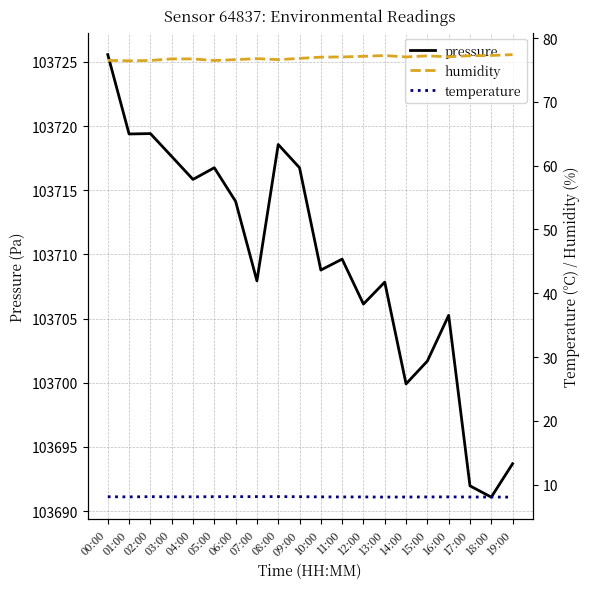

Reading left to right, list all the values displayed in this chart.

pressure: 103725.6	103719.4	103719.4	103717.6	103715.8	103716.8	103714.1	103707.9	103718.6	103716.8	103708.8	103709.6	103706.1	103707.8	103699.9	103701.7	103705.2	103692.0	103691.1	103693.7
humidity: 76.5	76.4	76.5	76.7	76.7	76.5	76.6	76.8	76.6	76.8	77.0	77.0	77.1	77.3	77.0	77.2	77.1	77.2	77.3	77.4
temperature: 8.1	8.1	8.1	8.1	8.1	8.1	8.1	8.1	8.1	8.1	8.1	8.1	8.1	8.1	8.1	8.1	8.1	8.1	8.1	8.1